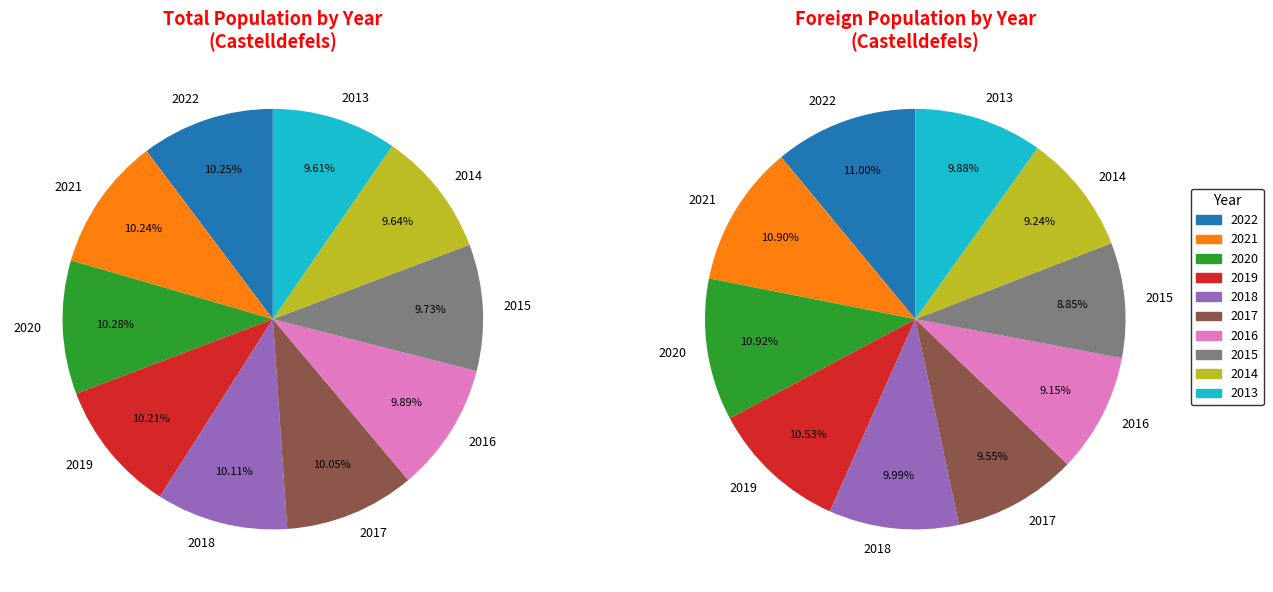

True or false: 2010 accounts for 1% of the total.

False